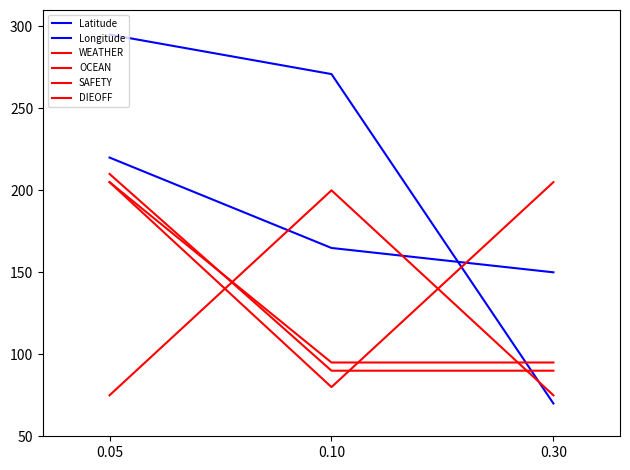

Is this an area chart (filled region under the line)?

No